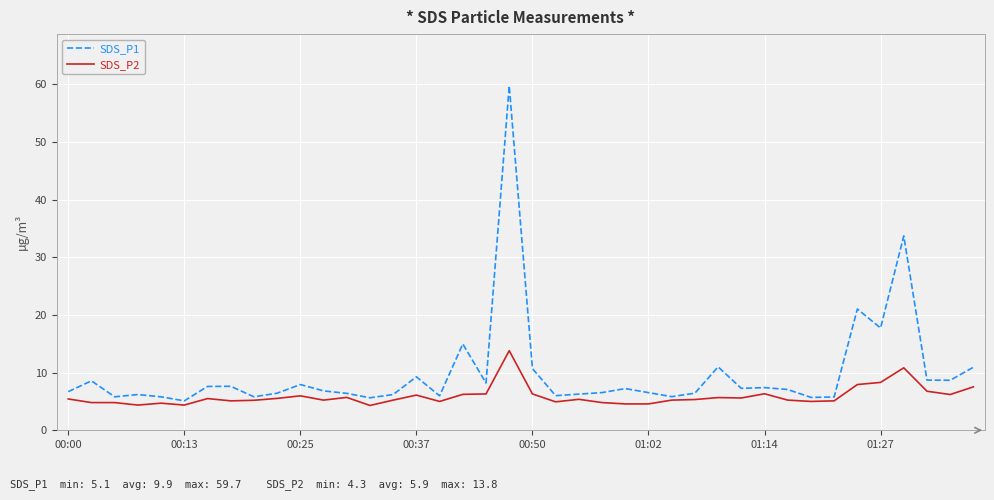

List the series in order of their peak value, highest first.

SDS_P1, SDS_P2